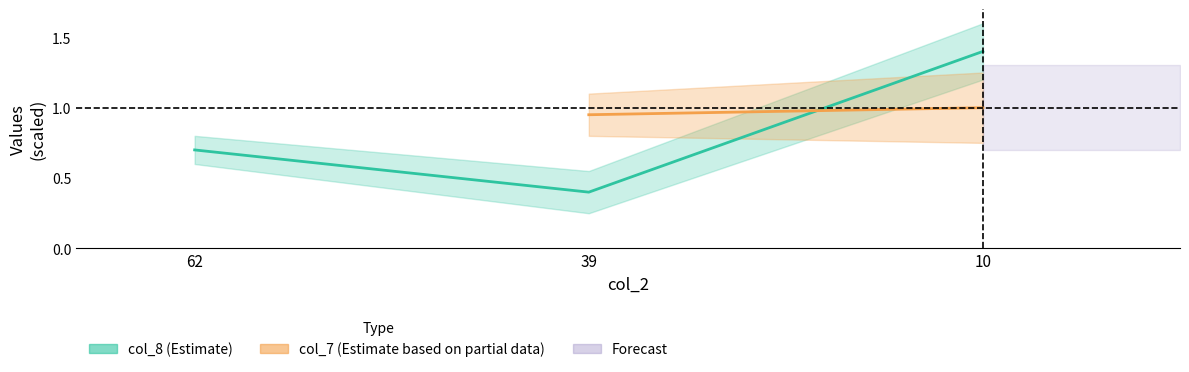

What is the change in value from 62 to 10?

+0.7